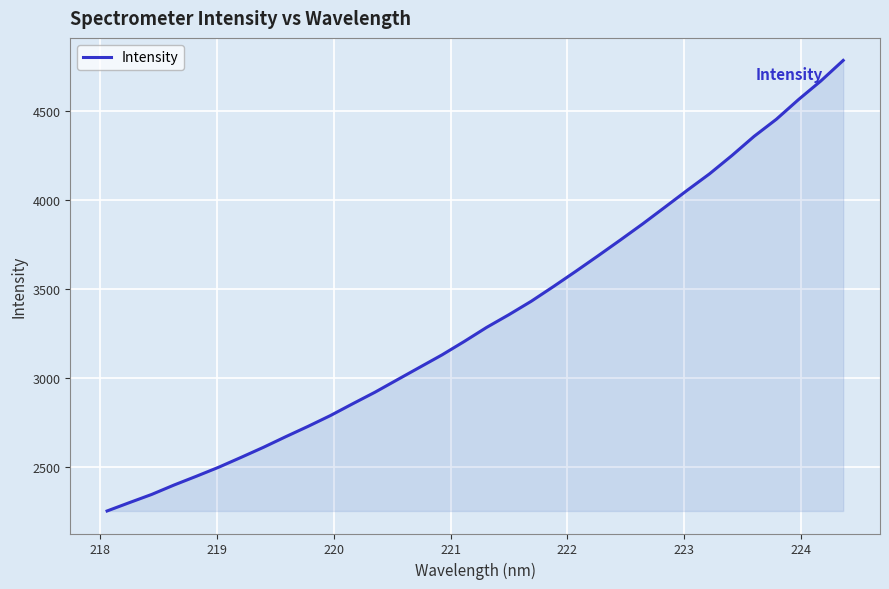

What is the difference between the maximum and minimum values?

2532.1